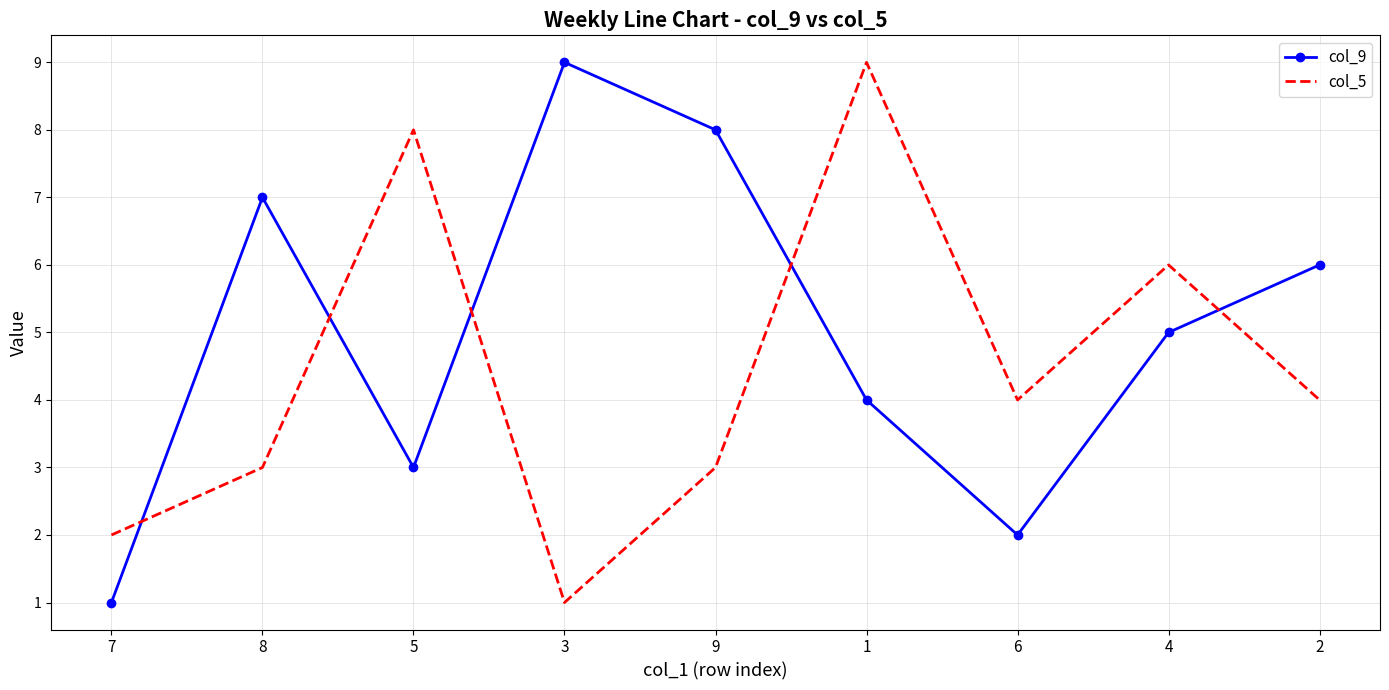

Rank the series at 4 from lowest to highest value.

col_9, col_5